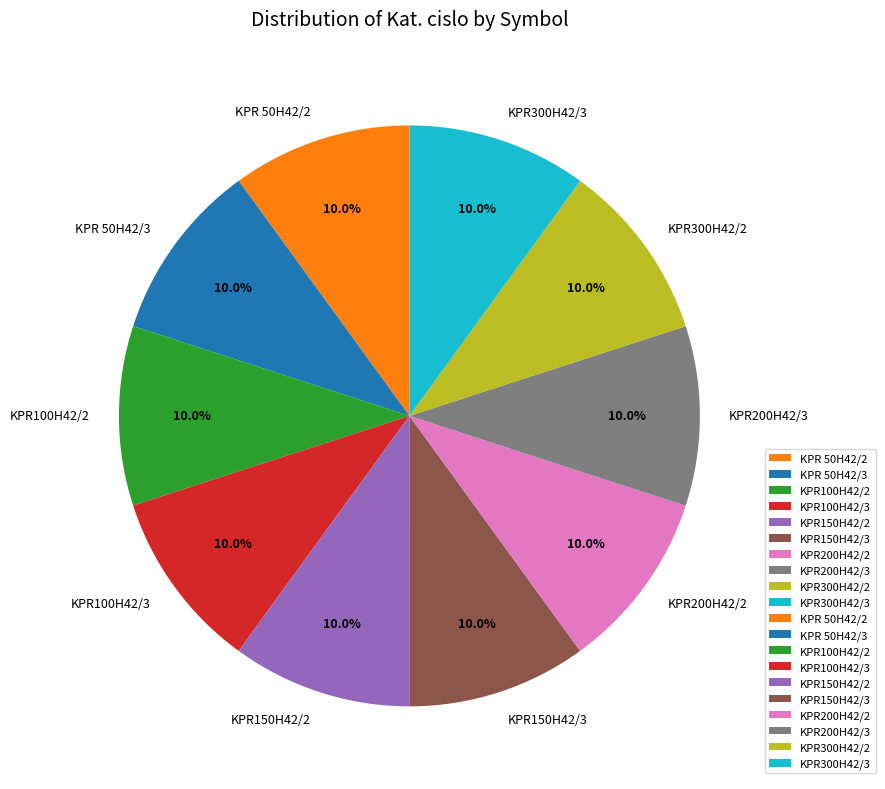

Does KPR200H42/3 represent more than half of the total?

No